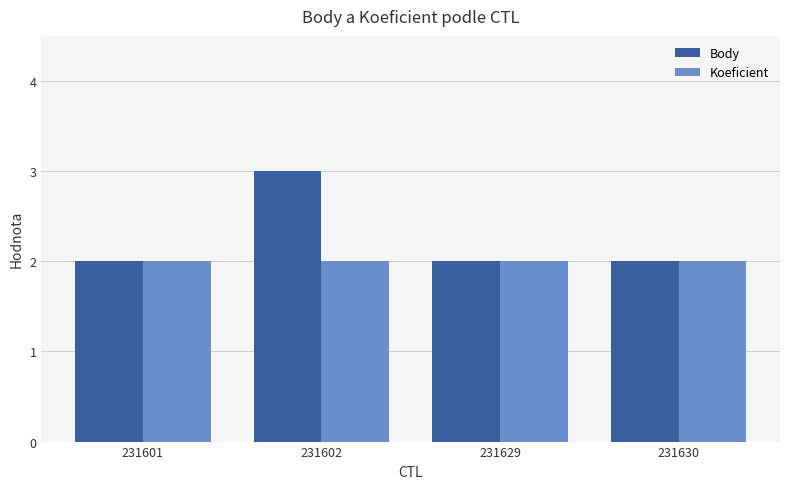

Count the number of categories in the chart.

4